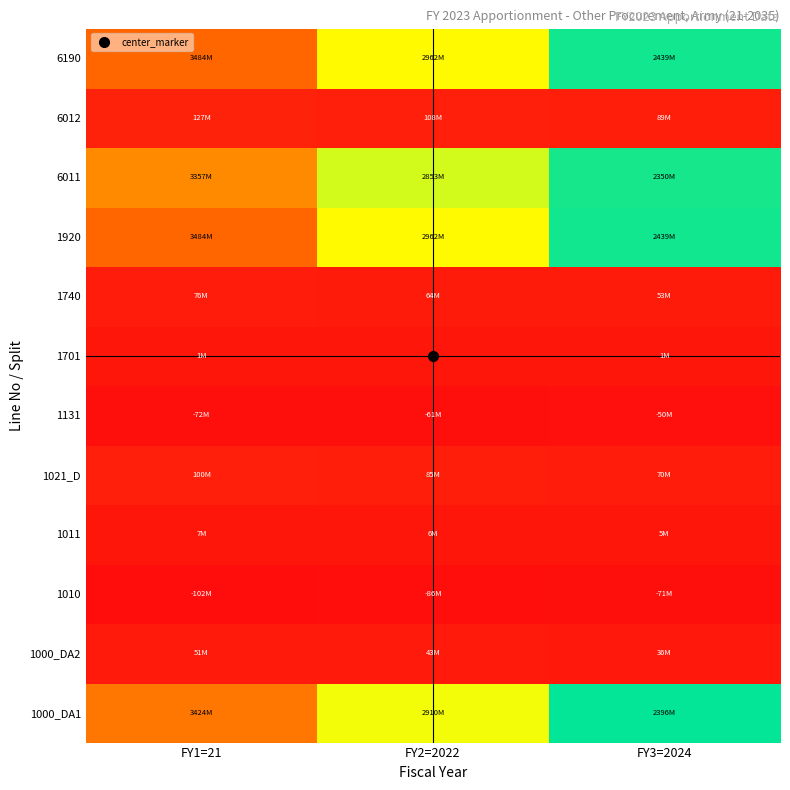

Count the number of data series in this chart.

12